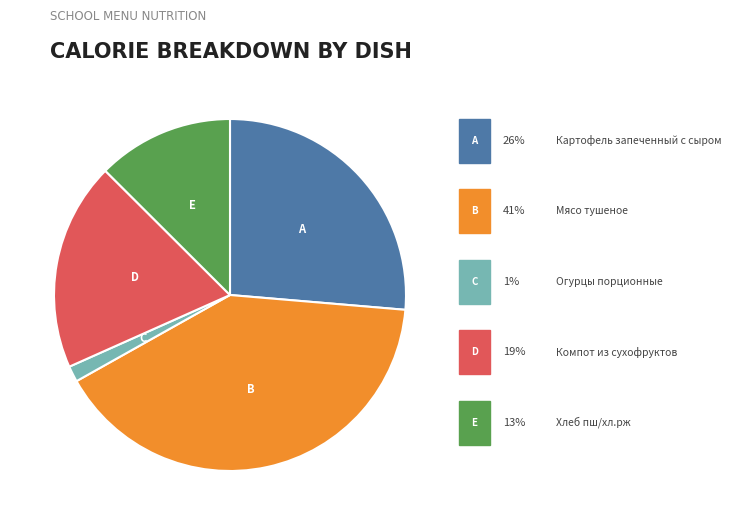

Is Хлеб пш/хл.рж the majority of the pie?

No